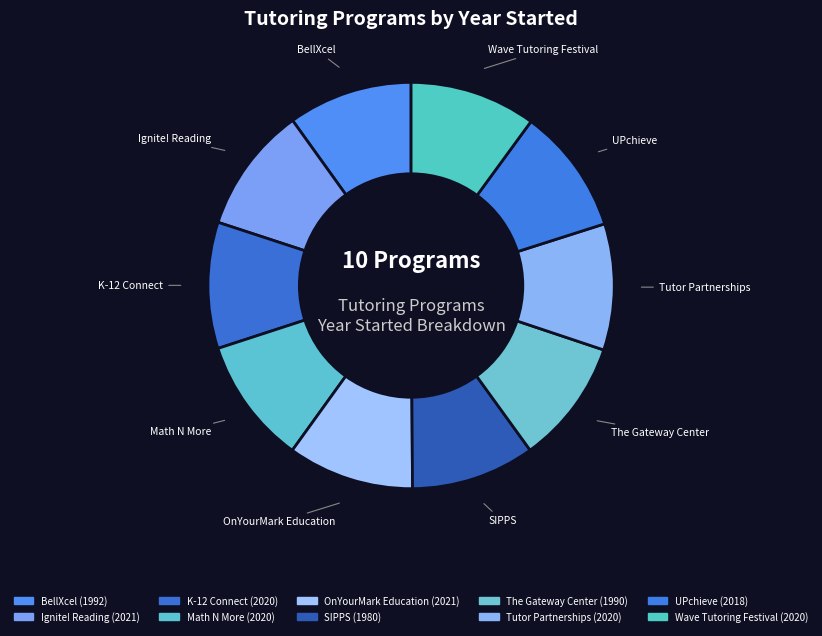

How many slices are in this pie chart?

10